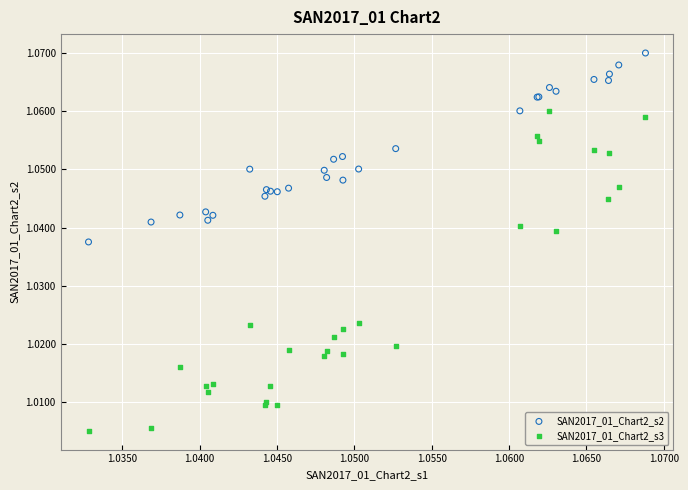

Which series contains the lowest Y value?

SAN2017_01_Chart2_s3